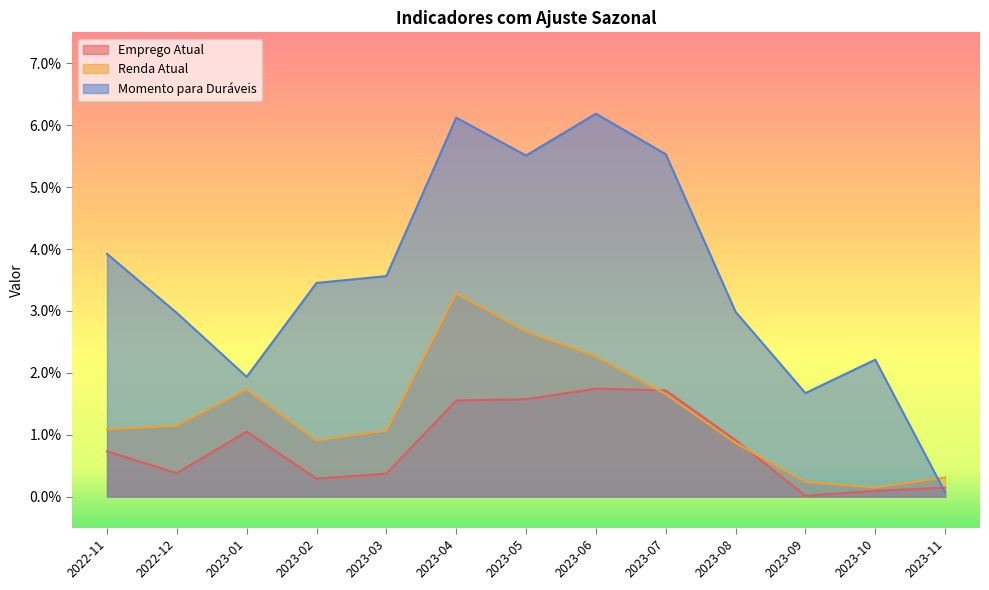

List the series in order of their peak value, lowest first.

Emprego Atual, Renda Atual, Momento para Duráveis